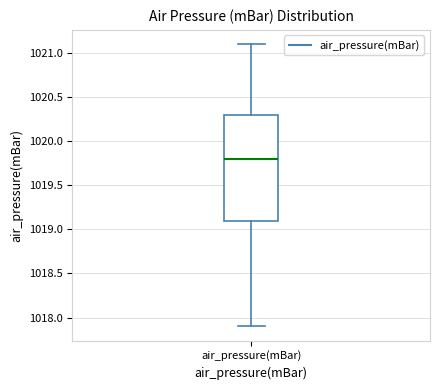

Where is the lower edge of the box for air_pressure(mBar) on the y-axis? The values are not printed on the chart, so give them approximately, as read against the axis.

1019.1